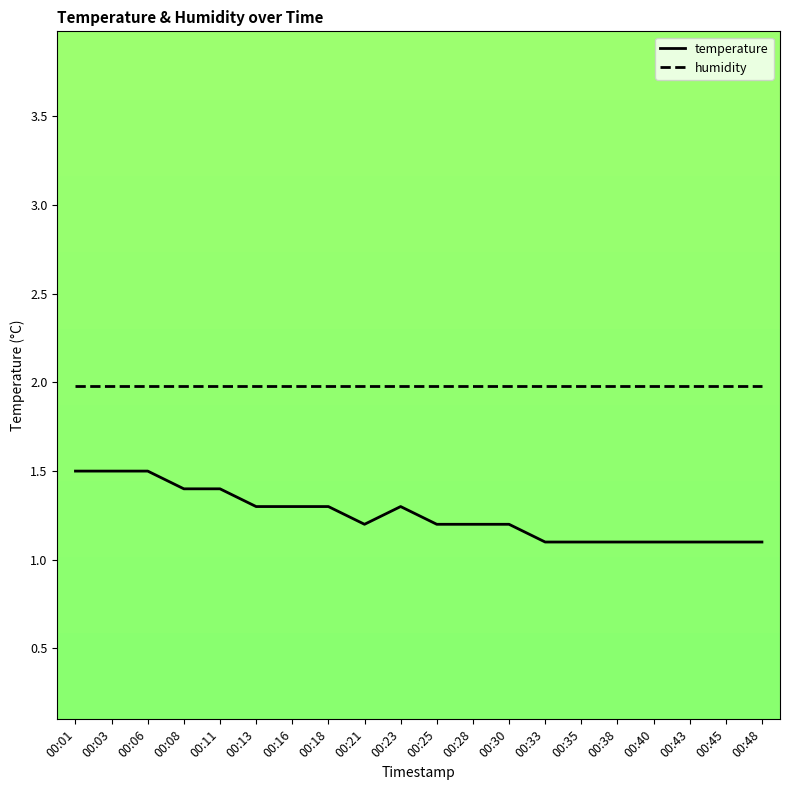

Does the chart display data point markers on the line(s)?

No